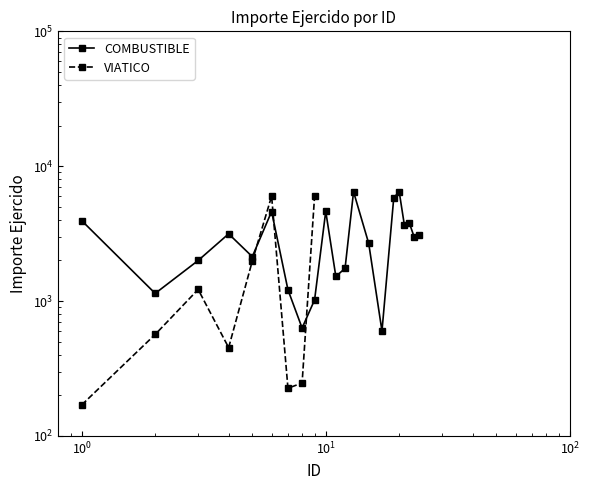

Does the chart have visible grid lines?

No